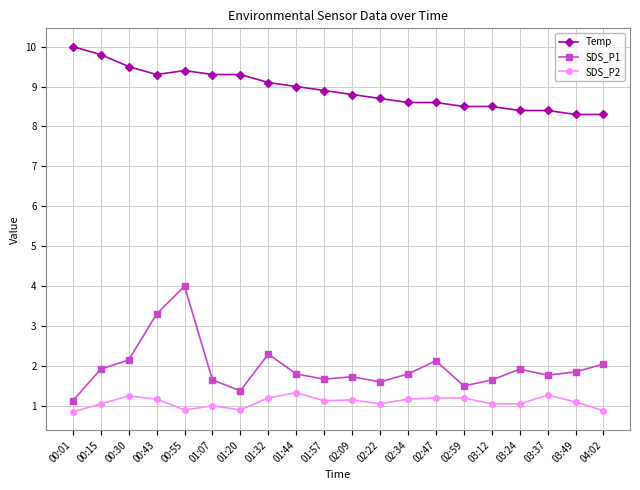

Which series has the largest range (max minus min)?

SDS_P1